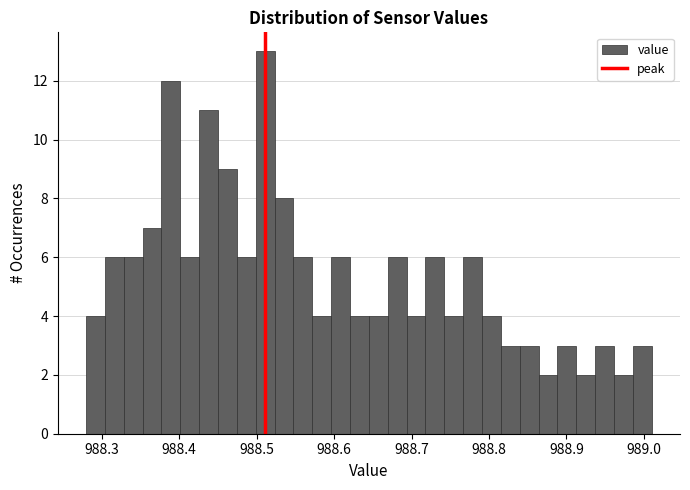

Read against the x-axis, roughly where is the centre of the tallest bar?

988.51